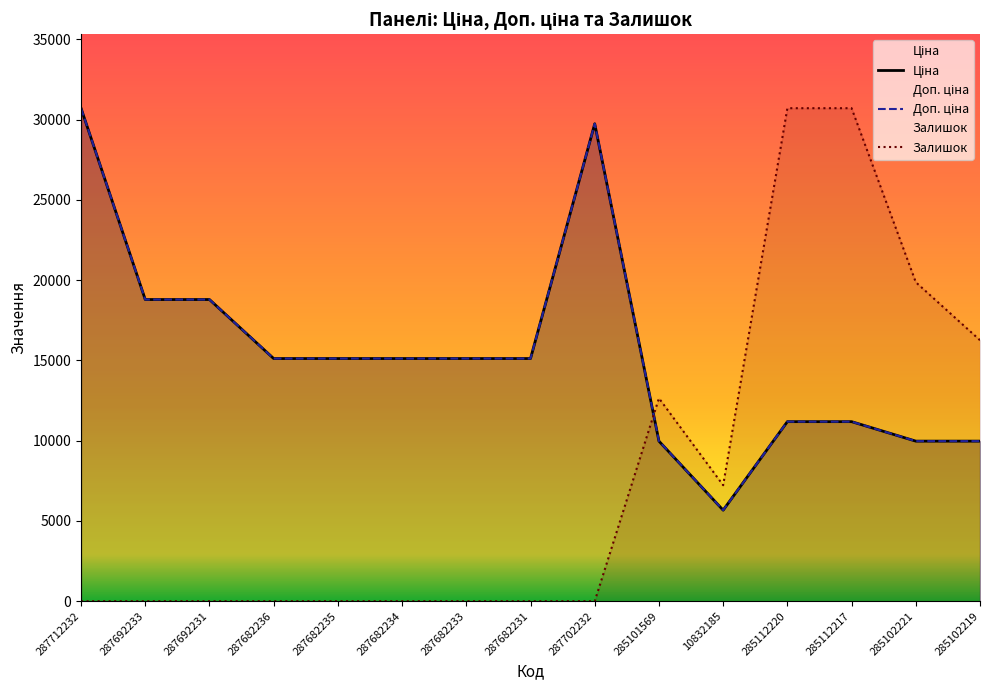

Is it true that Ціна equals 18796.8 at 287692231?

True